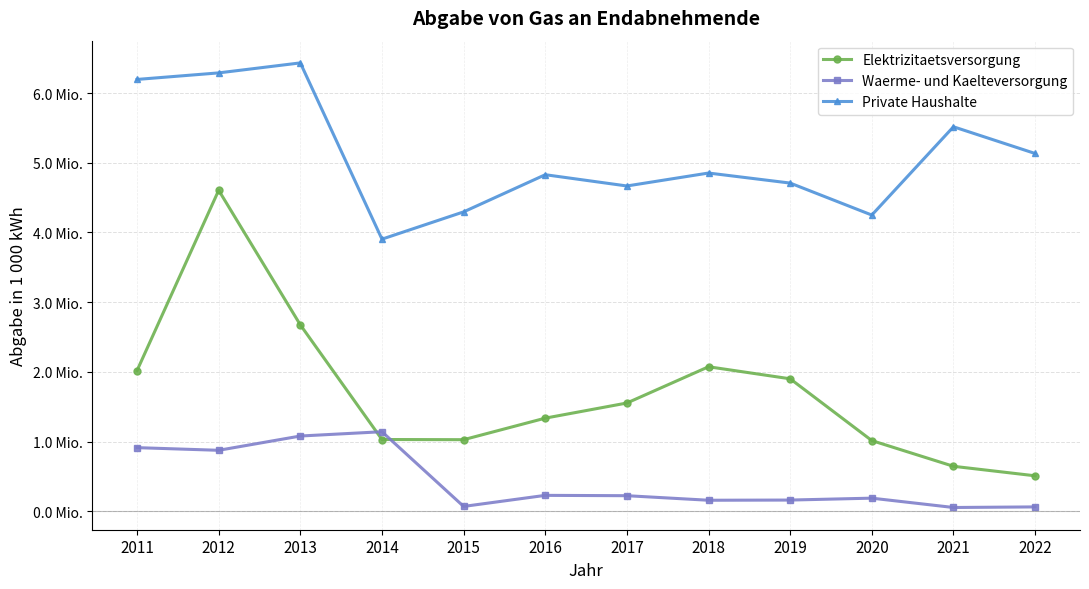

What are all the series names shown in the legend?

Elektrizitaetsversorgung, Waerme- und Kaelteversorgung, Private Haushalte